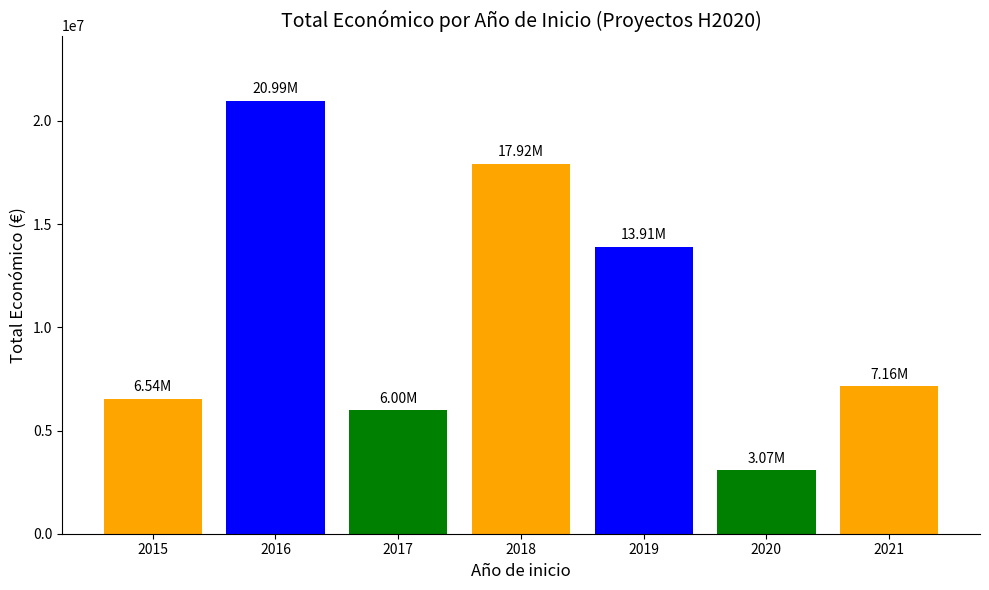

Read the value at 2016, to the nearest 50.

20988600